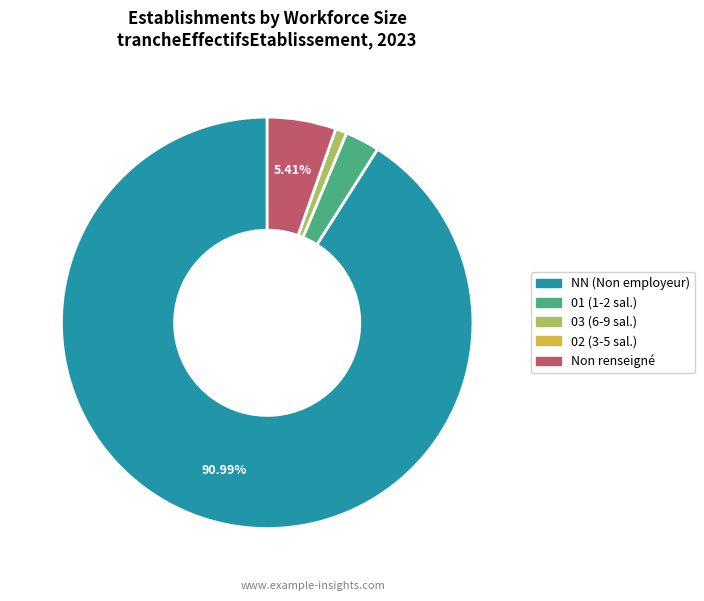

Which slice is the largest?

NN (Non employeur)